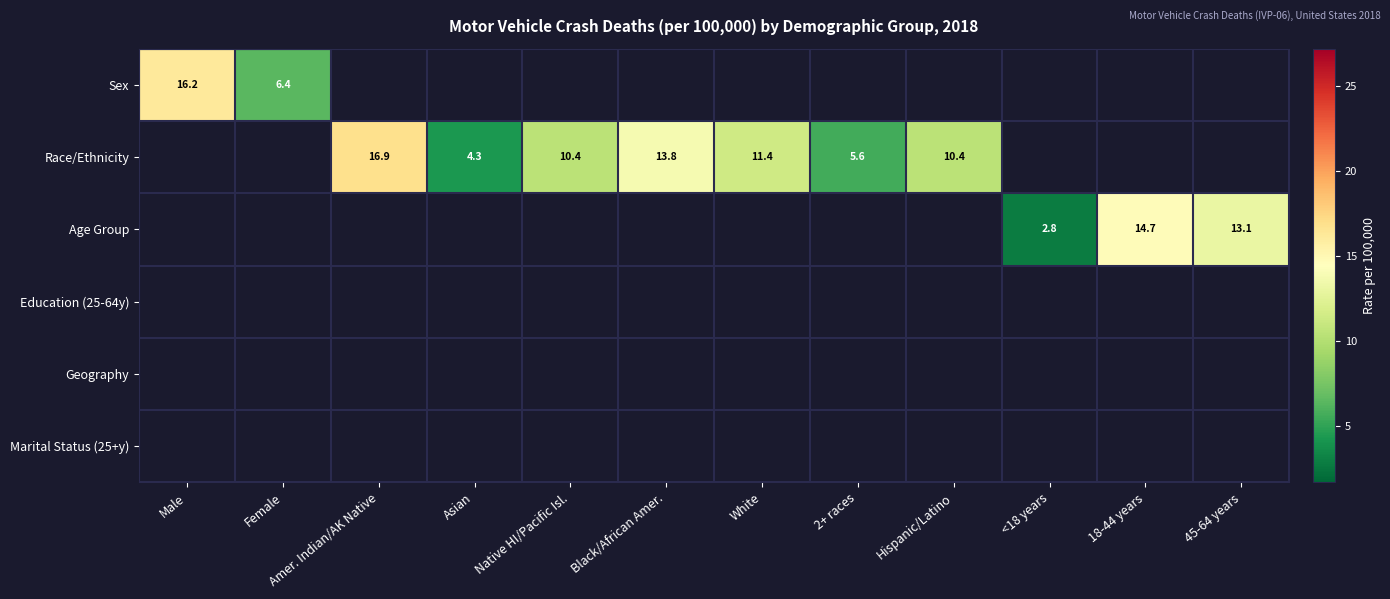

True or false: Race/Ethnicity has a value of 5.6 at 2+ races.

True